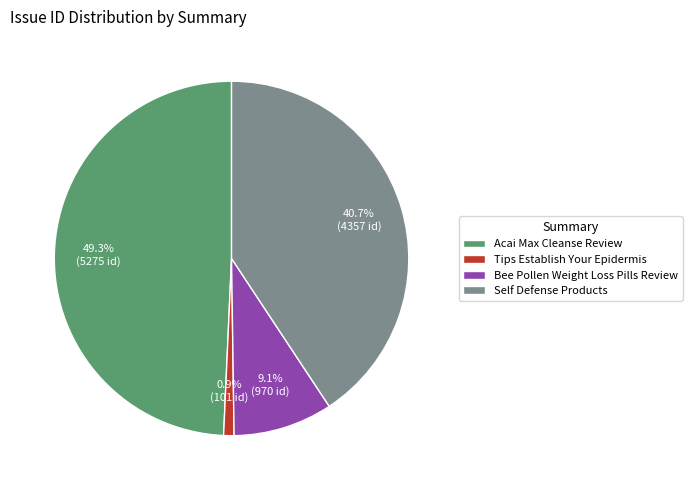

Approximately how many times larger is the value at Bee Pollen Weight Loss Pills Review compared to Acai Max Cleanse Review?

0.2